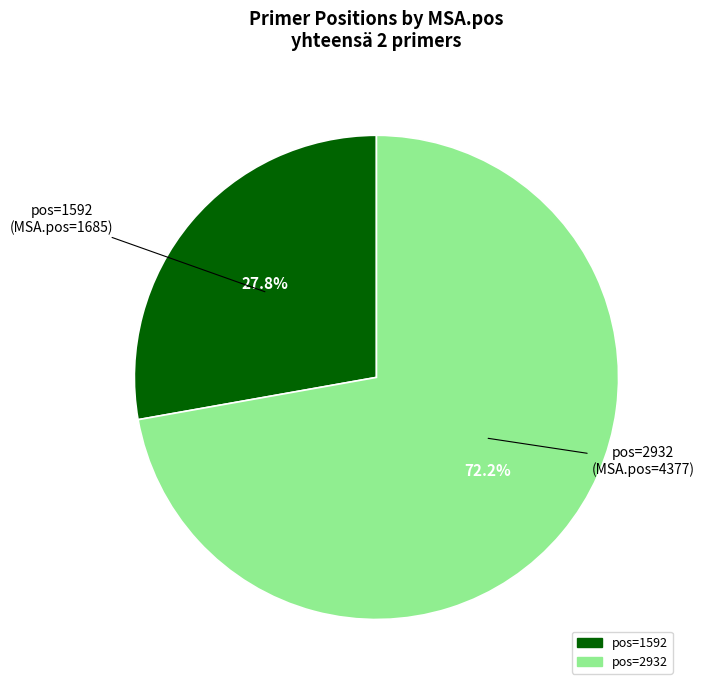

What percentage do pos=2932 and pos=1592 together represent?

100.0%